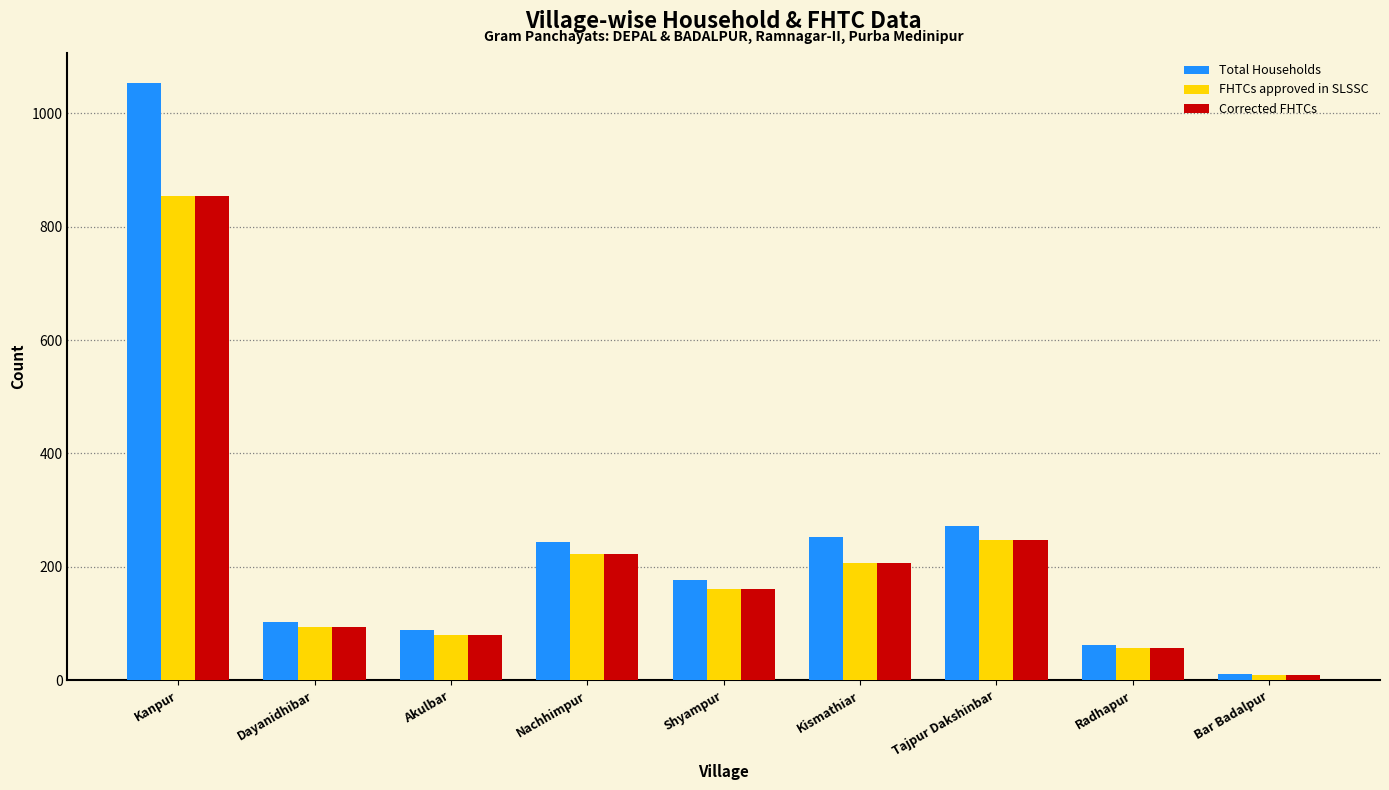

At how many categories does at least one series exceed 612?

1